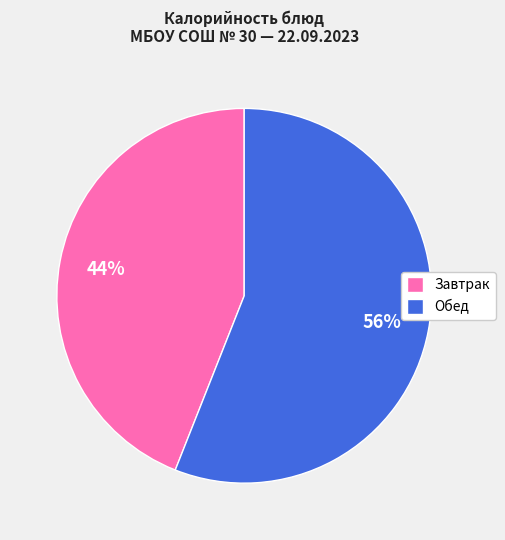

True or false: Обед accounts for 56% of the total.

True